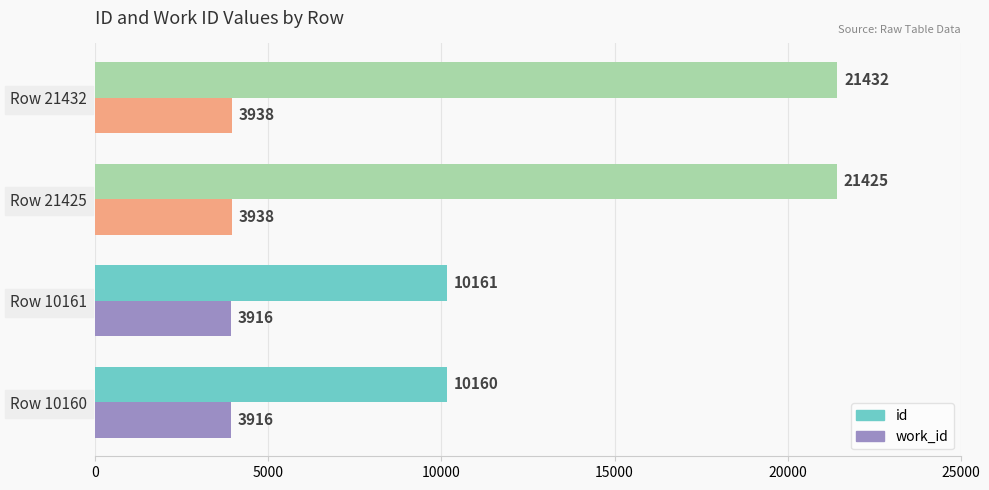

How many values in the id series are below 21425?

2